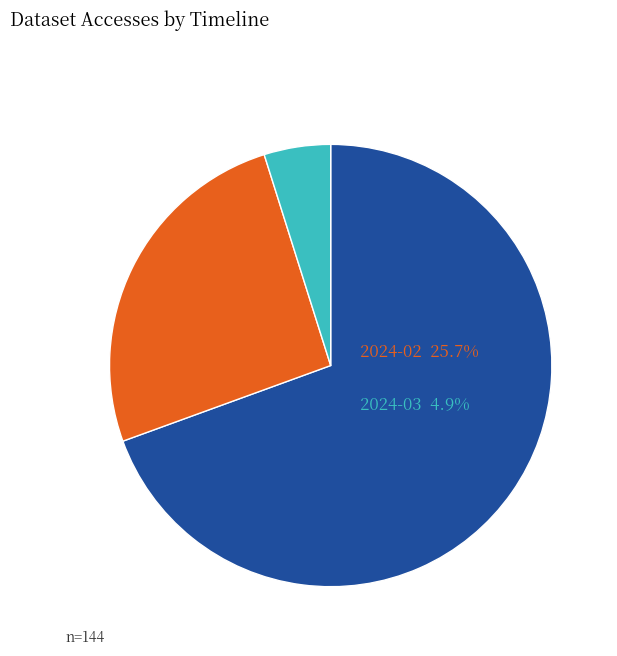

Count the number of slices in the pie.

3